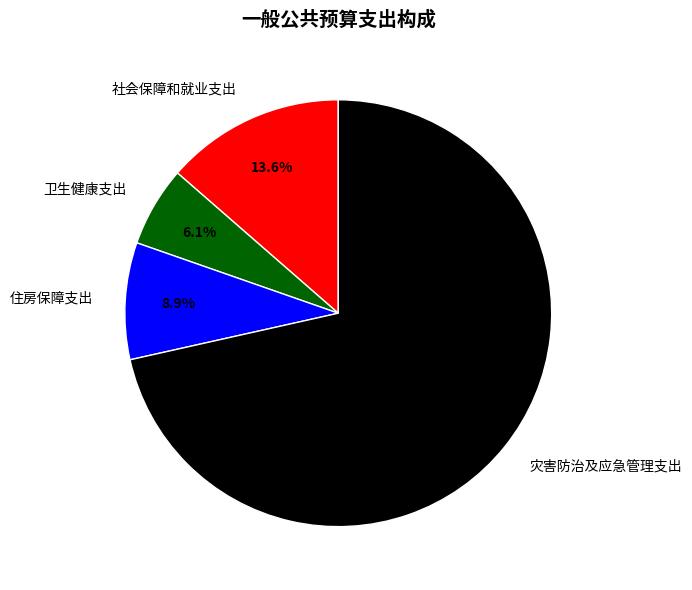

The 住房保障支出 slice represents 1% of the pie. True or false?

False